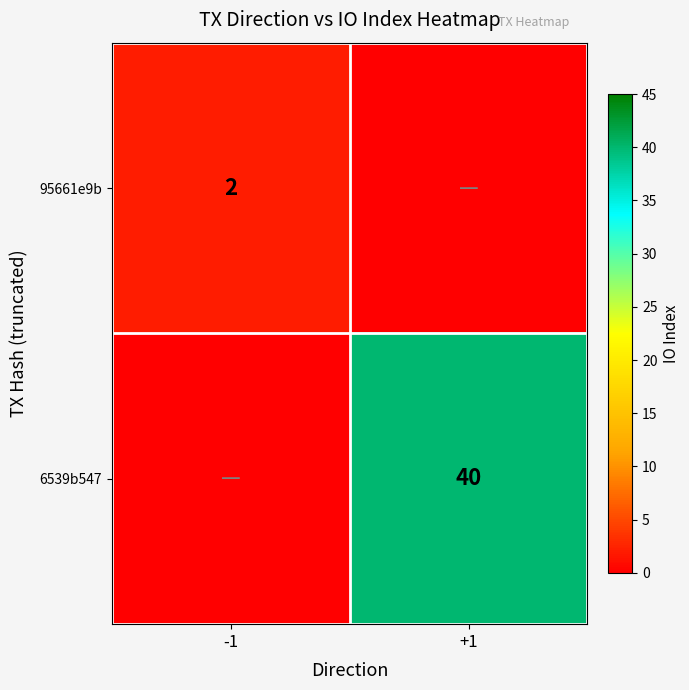

Is the value of 6539b547 at +1 greater than the value of 95661e9b at -1?

Yes